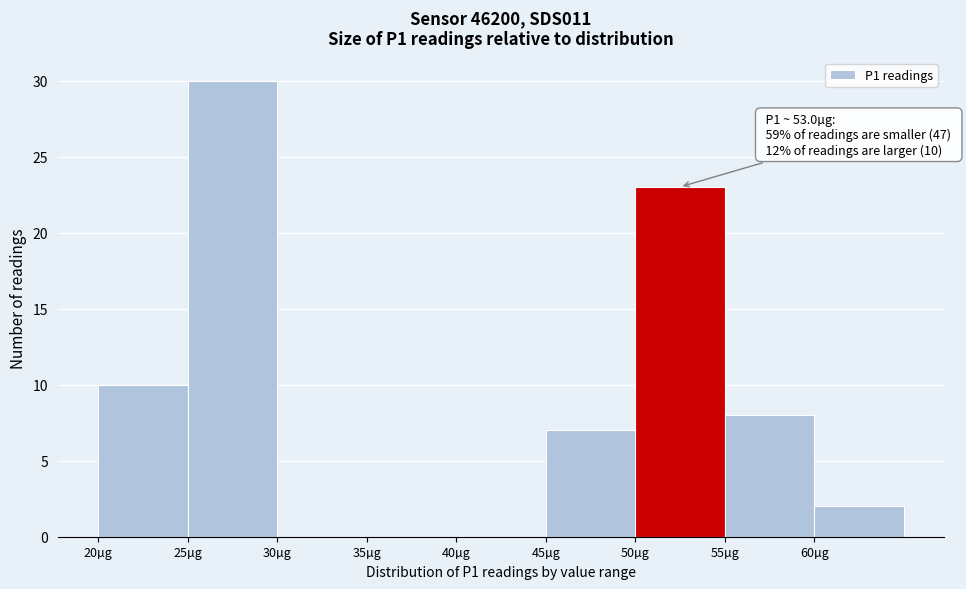

Which range on the x-axis has the tallest bar?

25 to 30